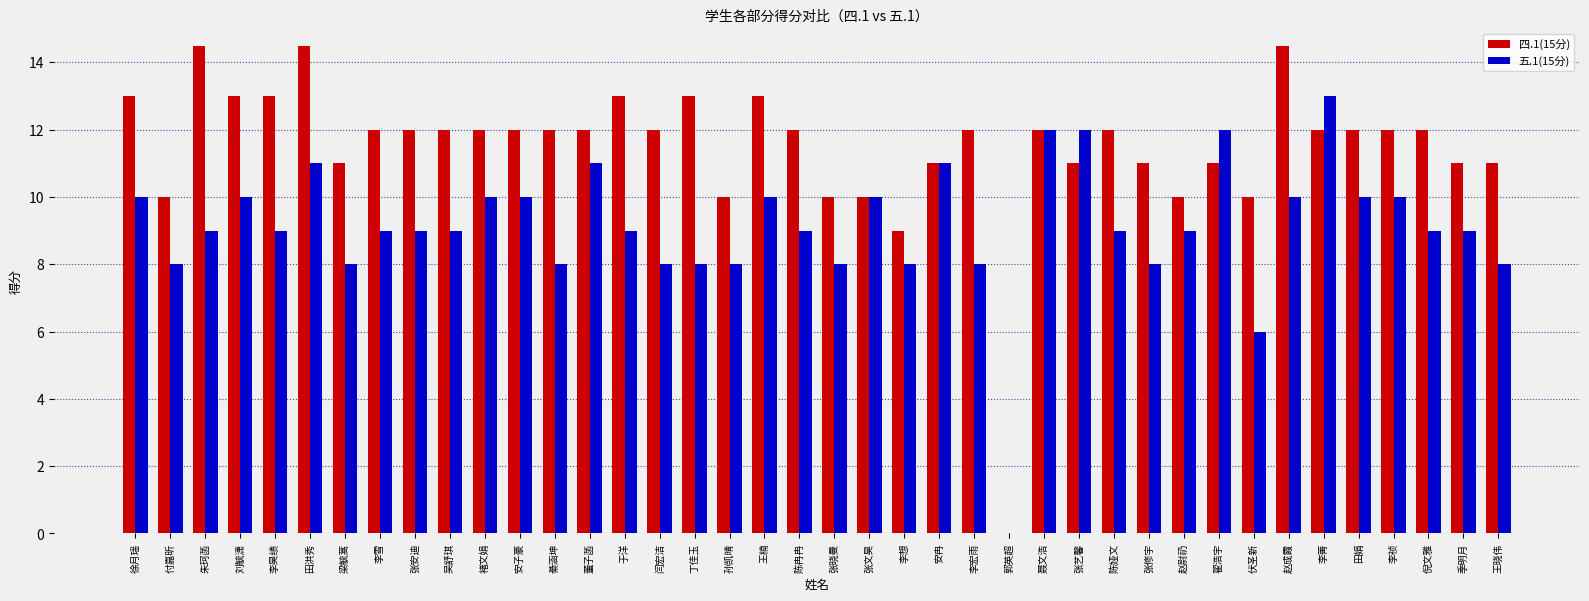

At which label does 五.1(15分) reach its peak?

李菁